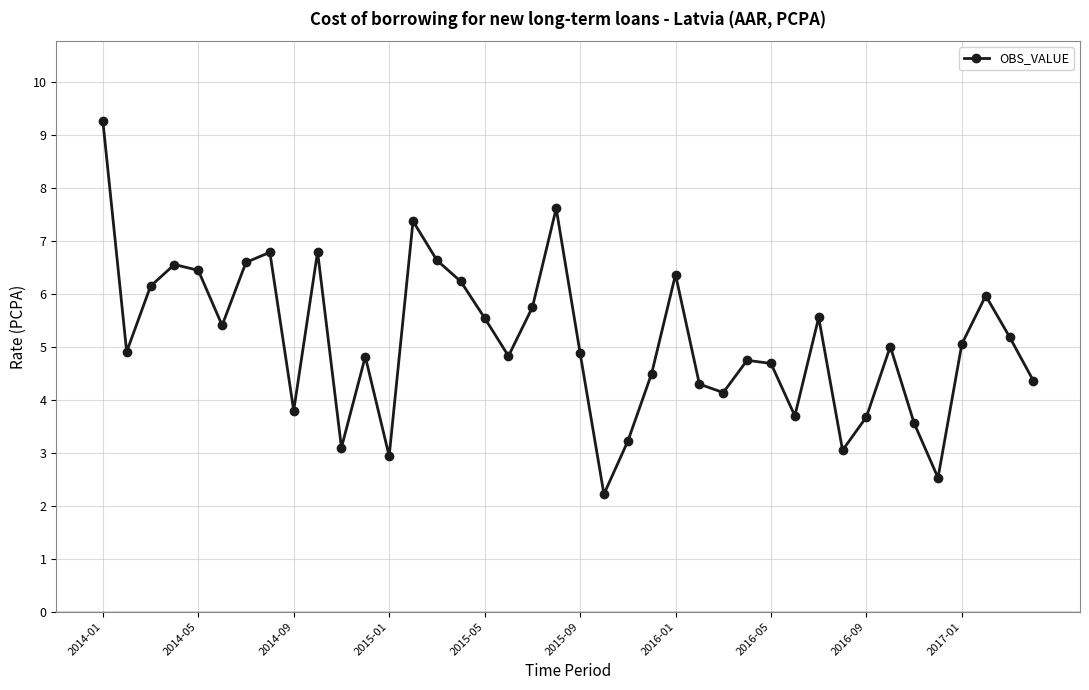

How many points are higher than both their immediate neighbors (excluding endpoints)?

11